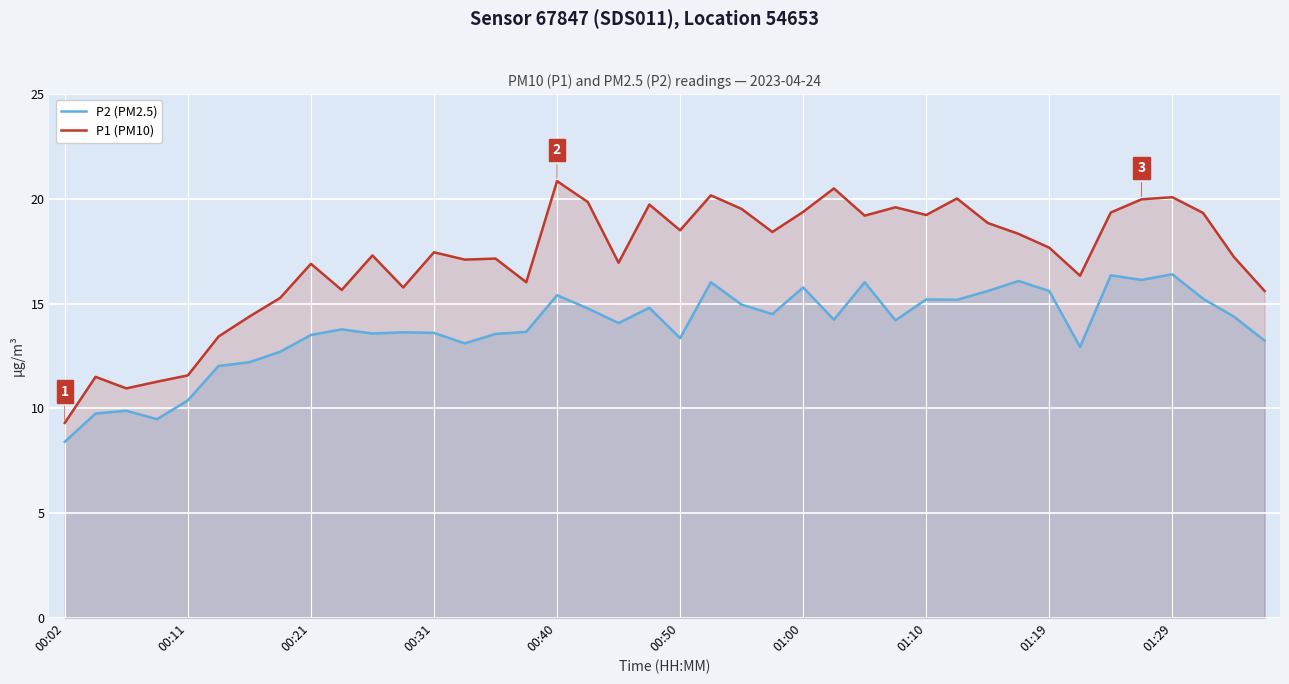

Is it true that P2 (PM2.5) equals 15.2 at 01:10?

True